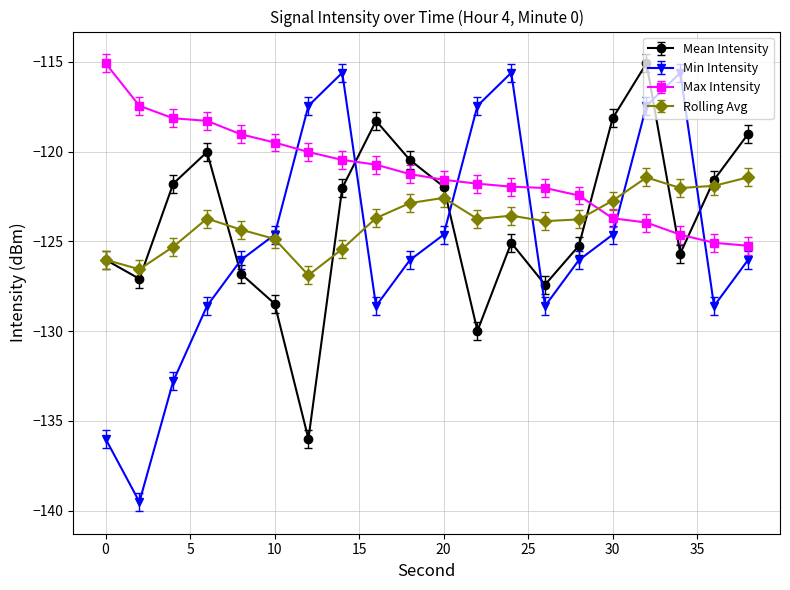

Does the chart display data point markers on the line(s)?

Yes